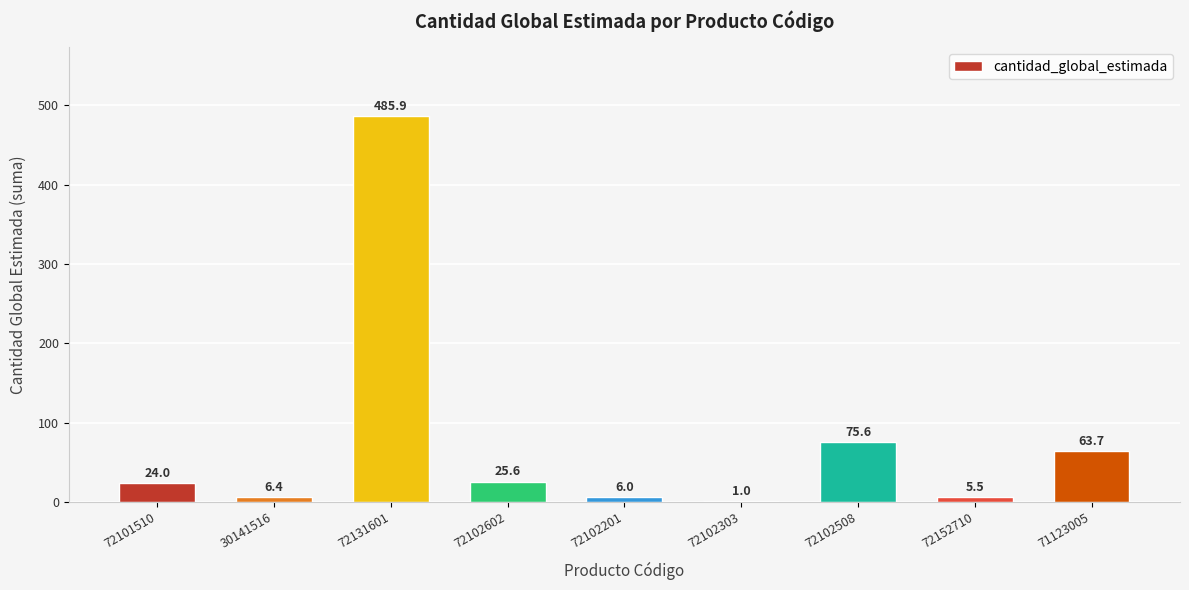

The value at 72102508 is 75.6. True or false?

True